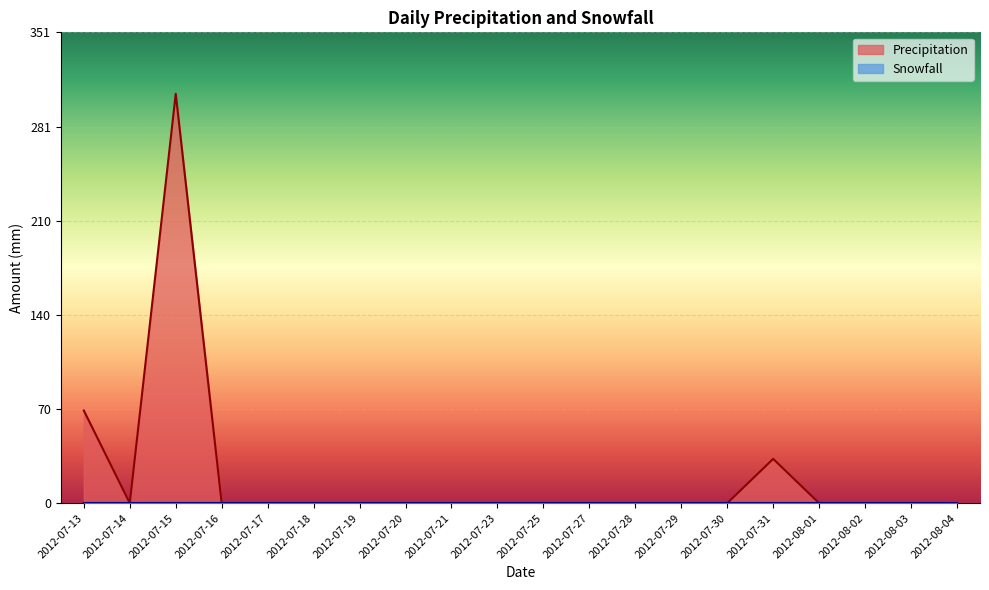

Which category has the highest value across all series?

2012-07-15